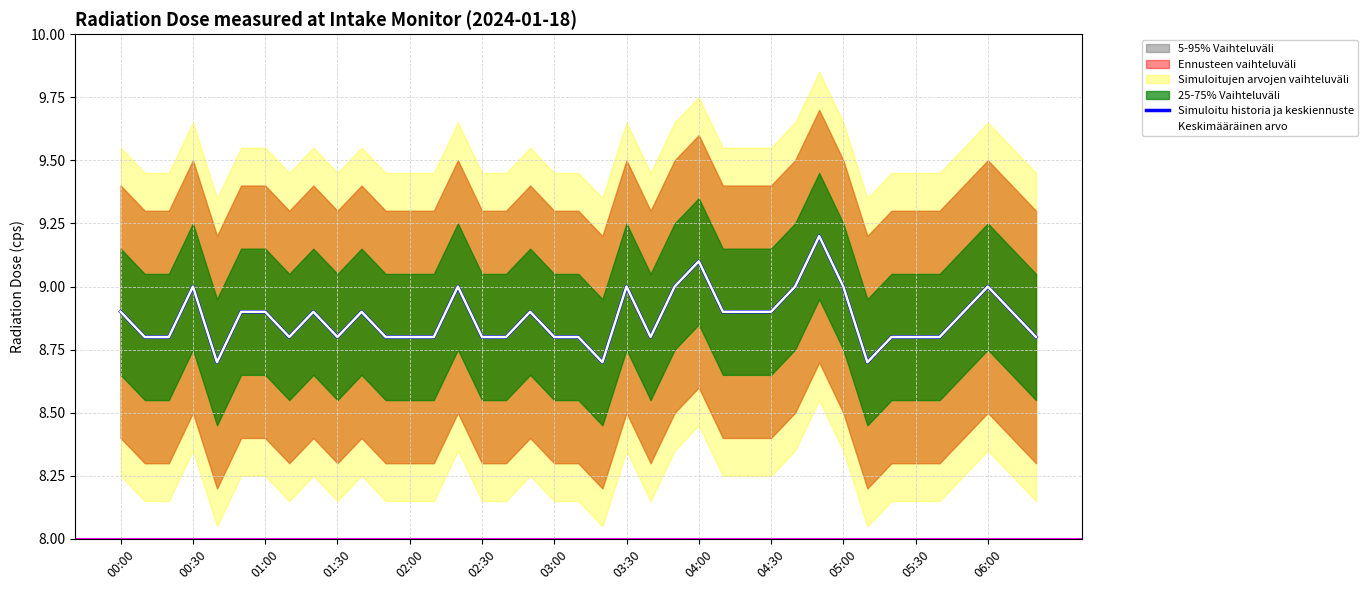

Count the Simuloitu historia ja keskiennuste values in the range 8 to 9.

37